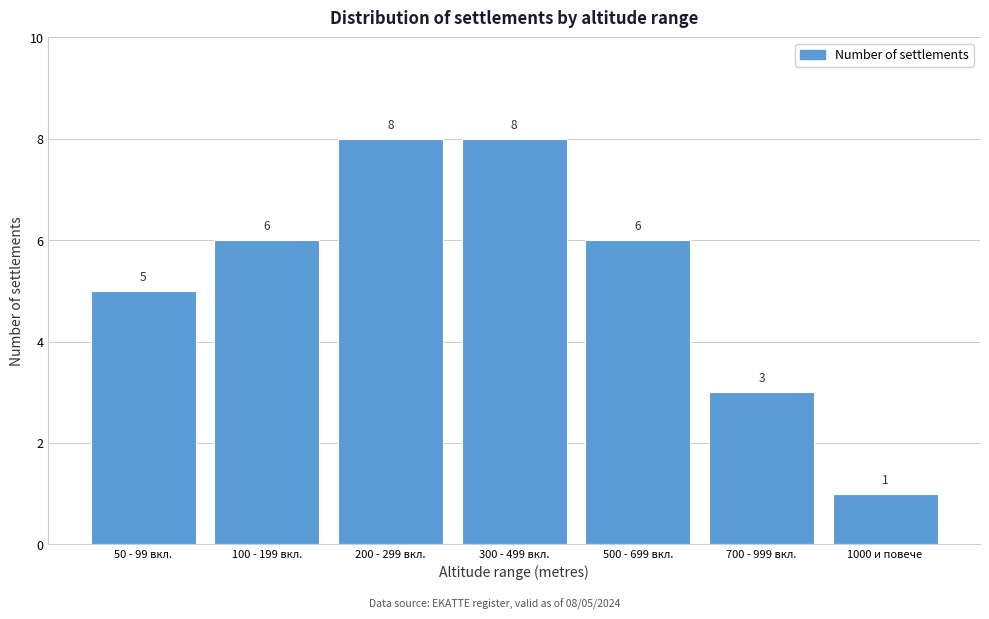

Reading left to right, what are all the values shown in this chart?

50 - 99 вкл.=5	100 - 199 вкл.=6	200 - 299 вкл.=8	300 - 499 вкл.=8	500 - 699 вкл.=6	700 - 999 вкл.=3	1000 и повече=1